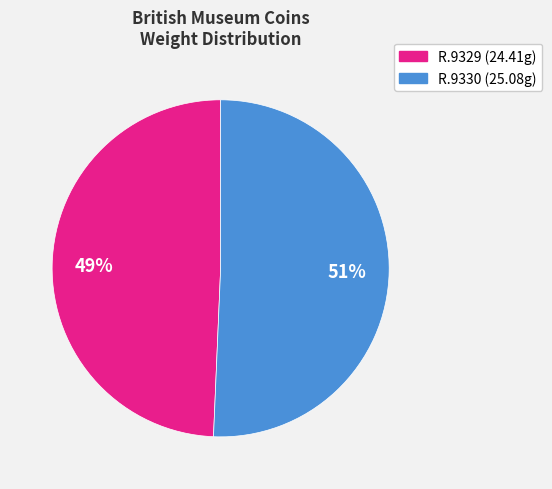

Does R.9329 represent more than half of the total?

No